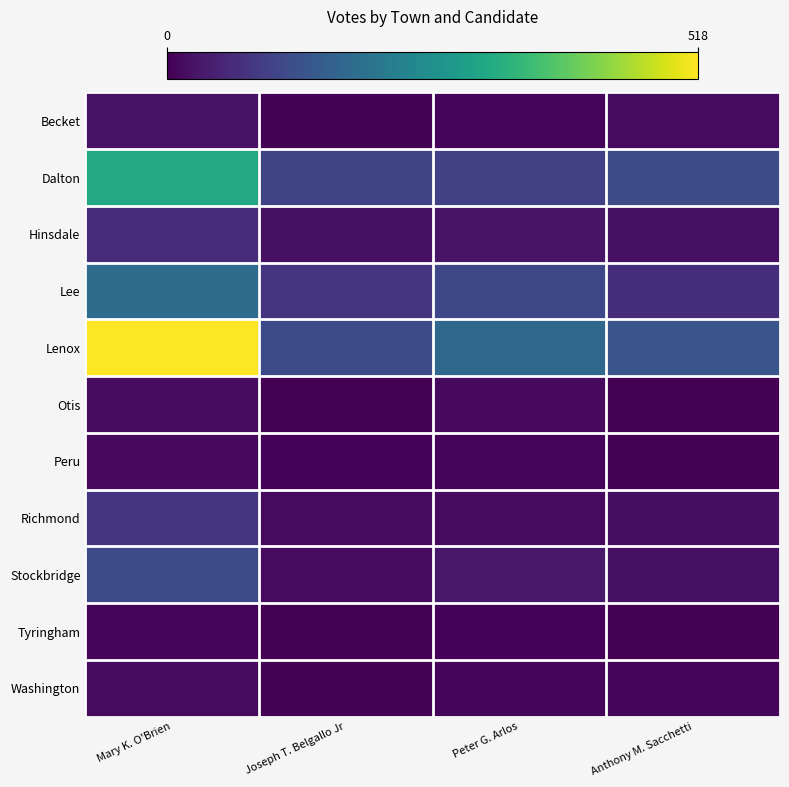

Rank the series by their maximum value, from lowest to highest.

Tyringham, Peru, Washington, Otis, Becket, Hinsdale, Richmond, Stockbridge, Lee, Dalton, Lenox